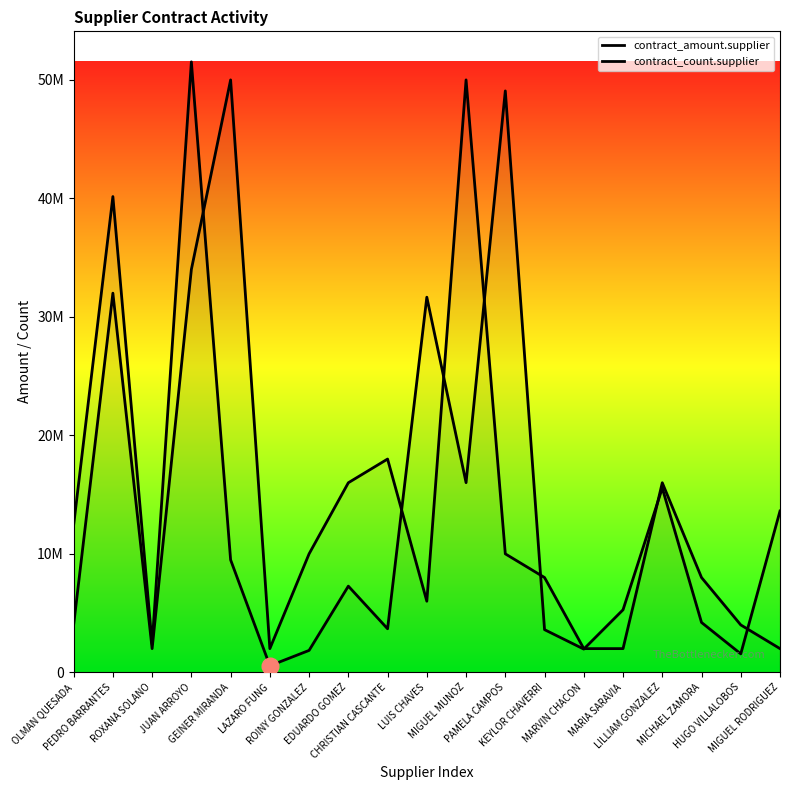

How many categories are shown in the chart?

19